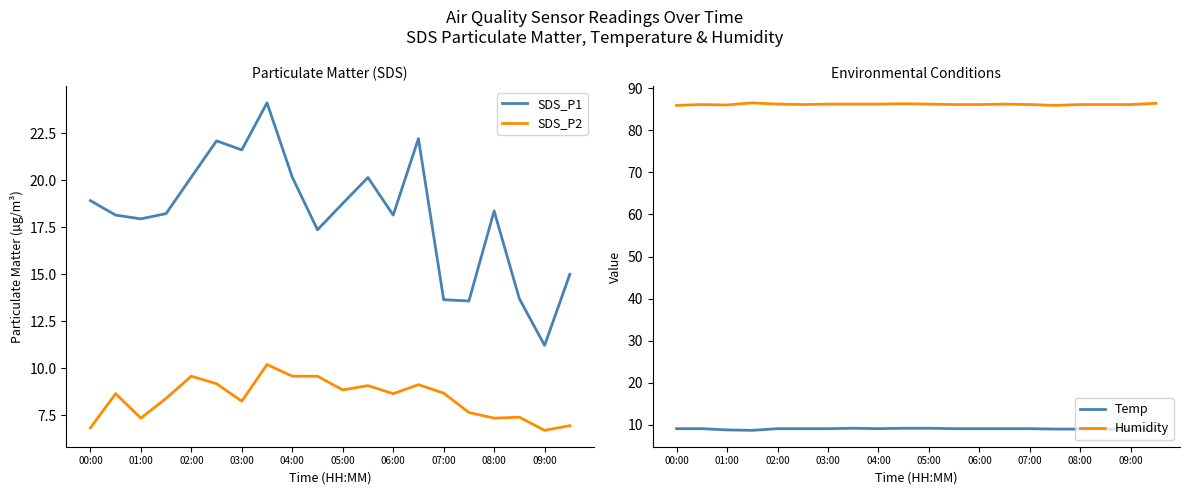

At how many categories does at least one series exceed 76?

20